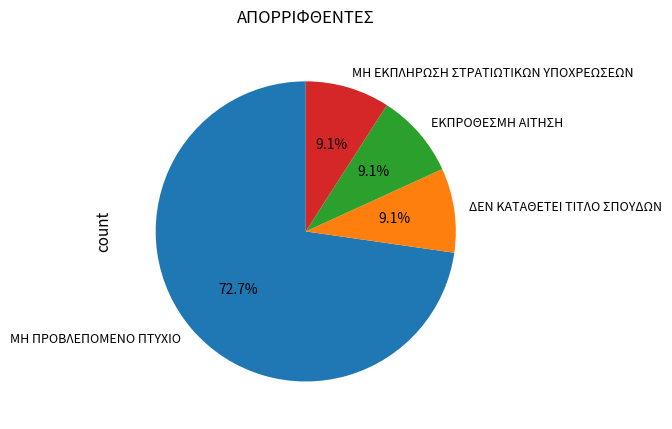

Which category has the biggest portion of the pie?

ΜΗ ΠΡΟΒΛΕΠΟΜΕΝΟ ΠΤΥΧΙΟ